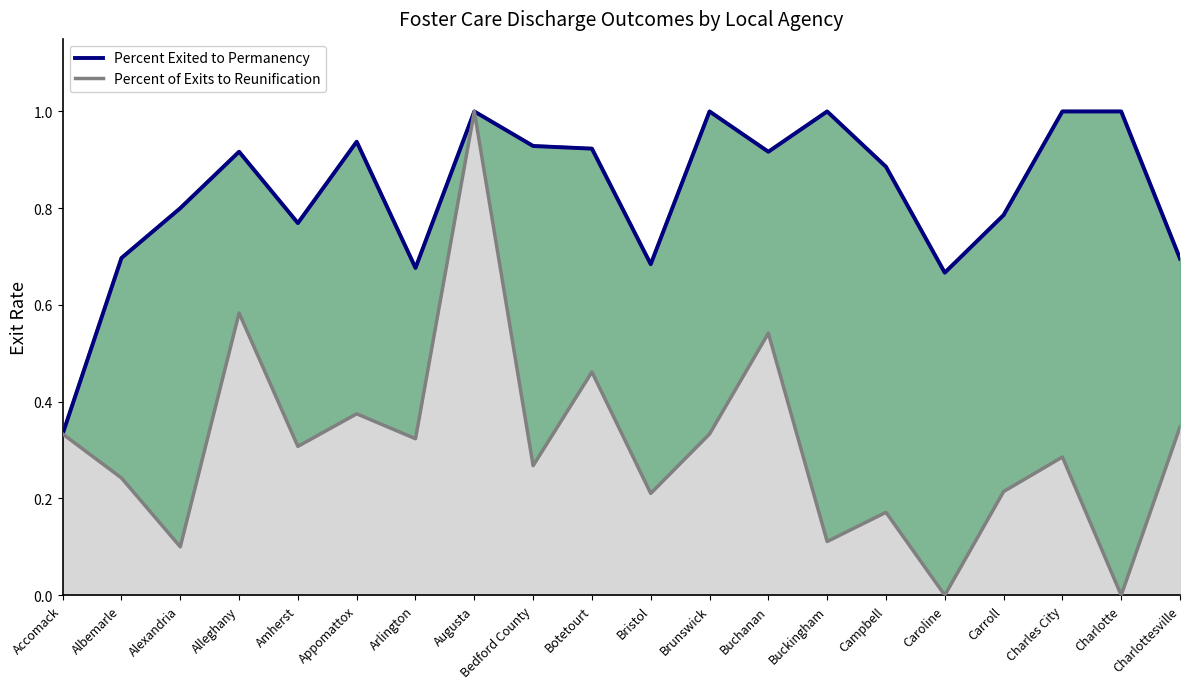

True or false: Percent of Exits to Reunification and Percent Exited to Permanency cross at least once.

False